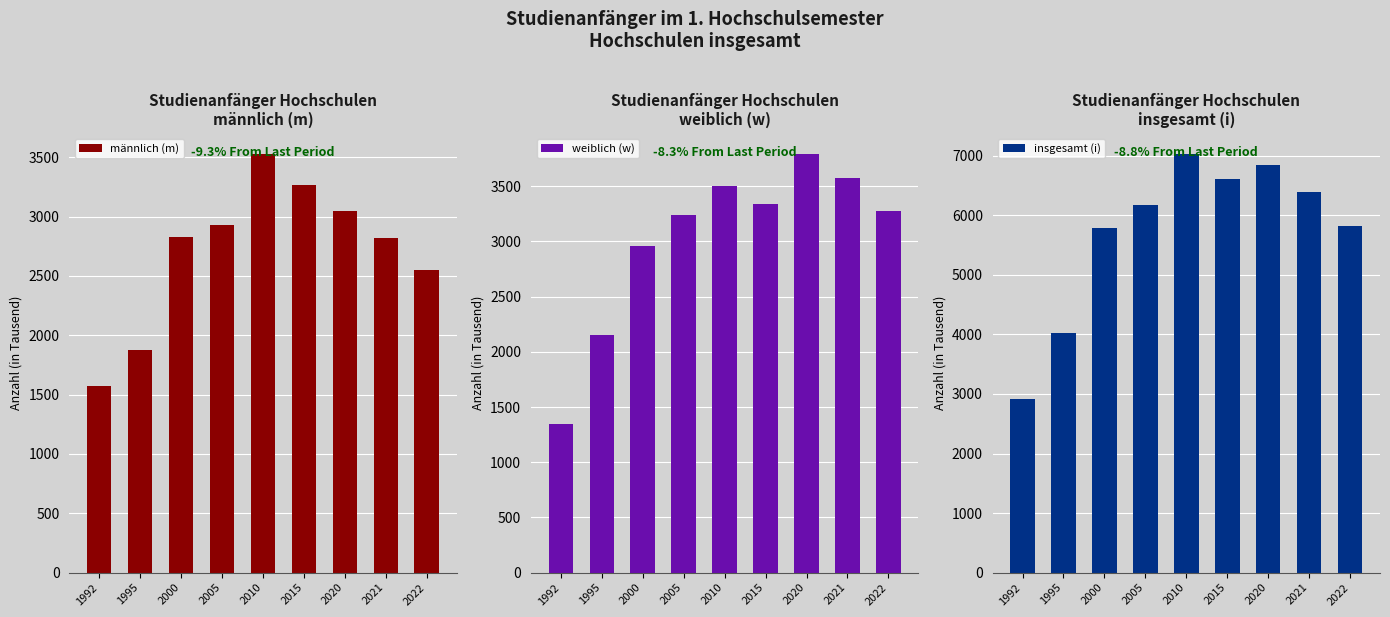

The value of weiblich (w) at 2005 is 5468. True or false?

False